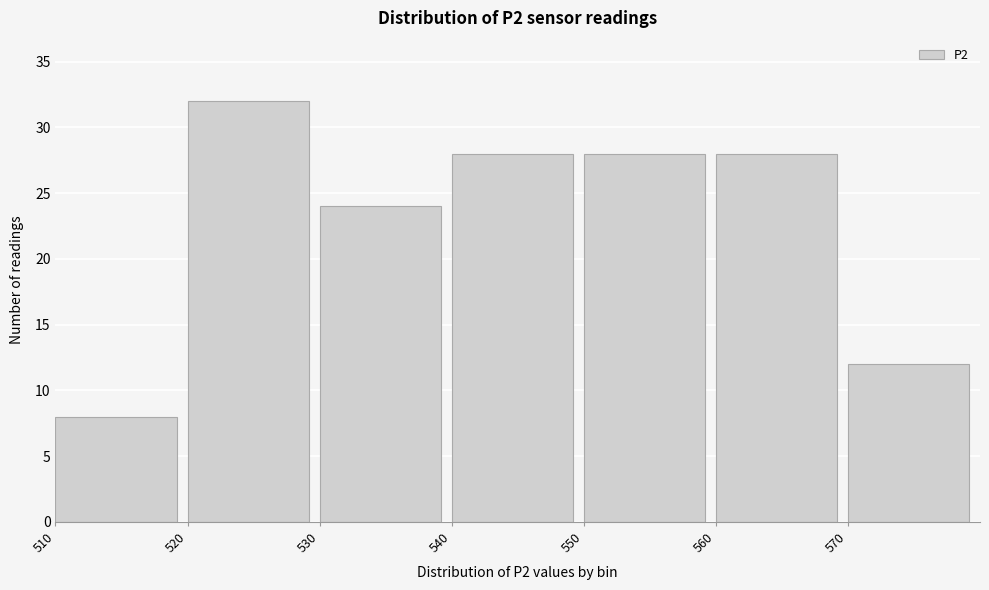

Reading left to right, list every bar in this chart as the range it spans on the x-axis followed by its height. The values are not printed on the chart, so give them approximately, as read against the axis.

510 to 520: 8
520 to 530: 32
530 to 540: 24
540 to 550: 28
550 to 560: 28
560 to 570: 28
570 to 580: 12